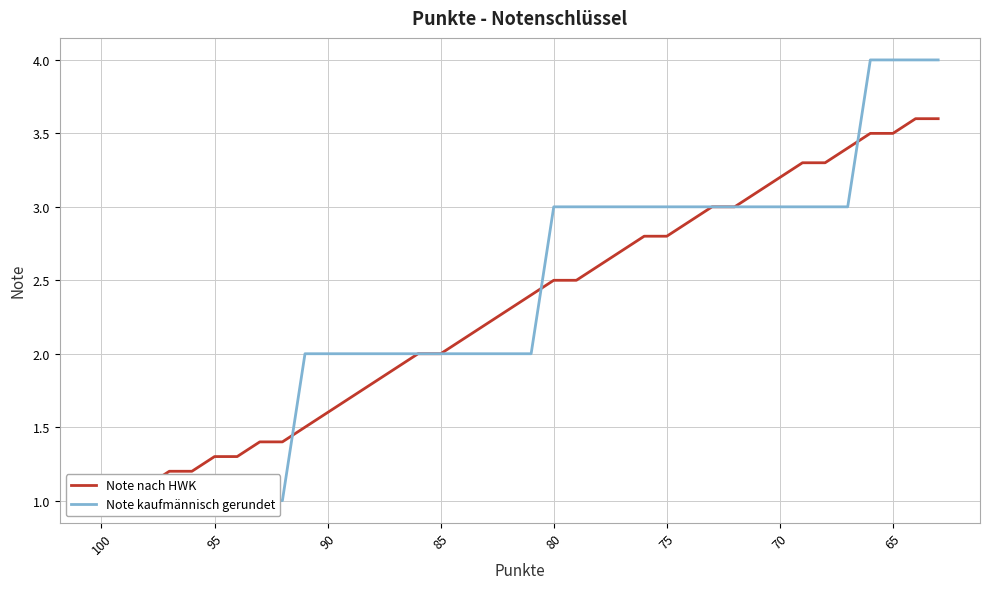

Which category has the lowest value in the Note nach HWK series?

100